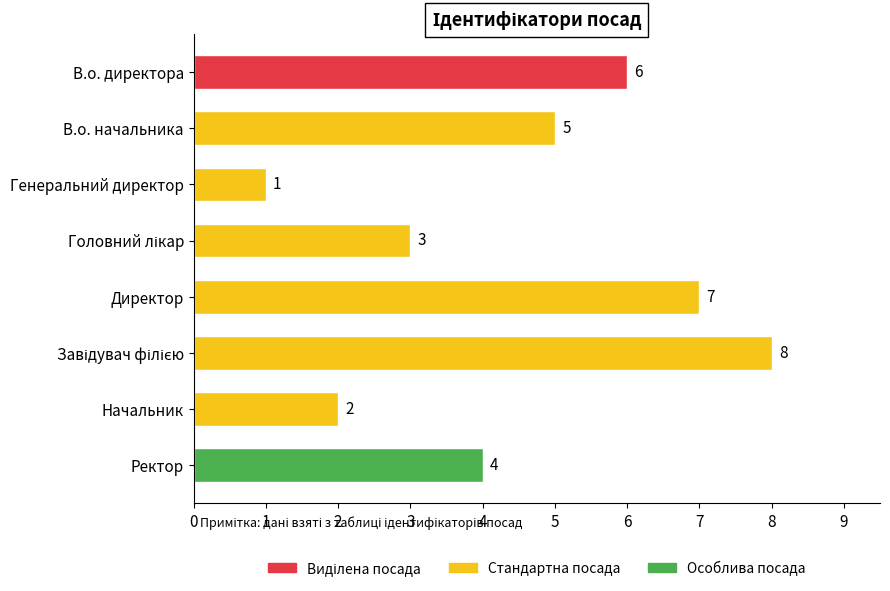

How many categories are shown in the chart?

8